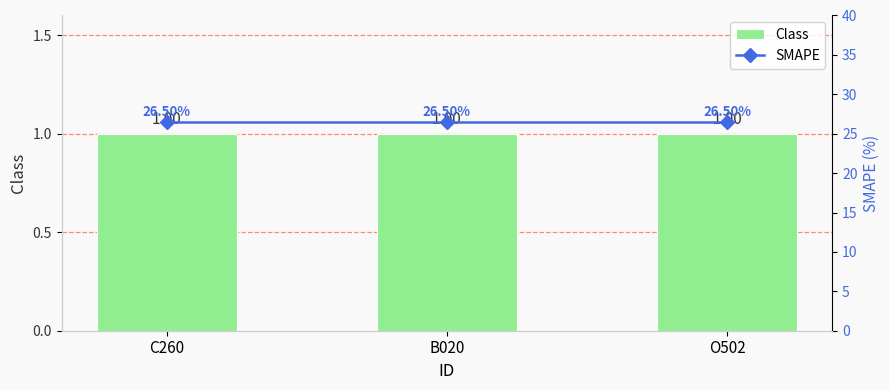

Between B020 and O502, which series saw the biggest shift?

Class